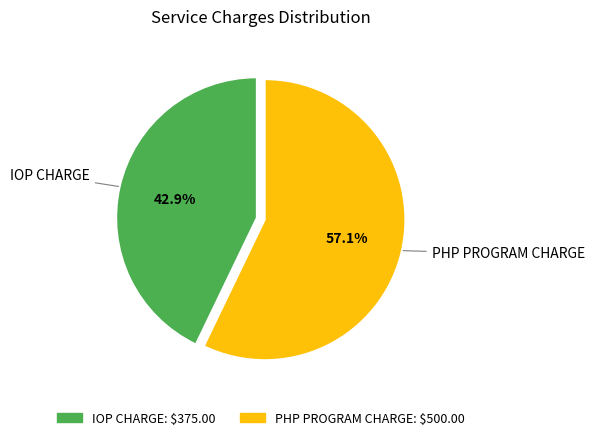

Which category accounts for the majority?

PHP PROGRAM CHARGE